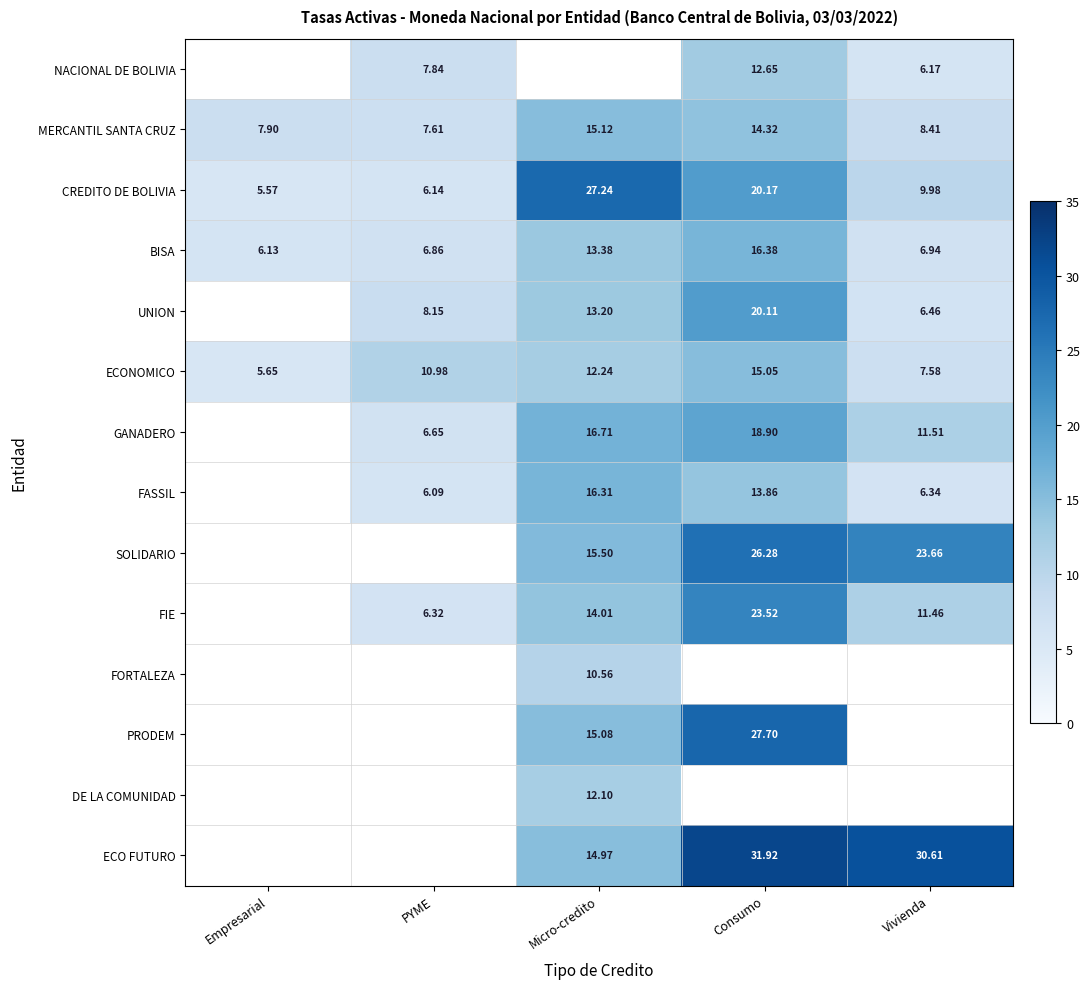

Which category has the lowest value in the MERCANTIL SANTA CRUZ series?

PYME